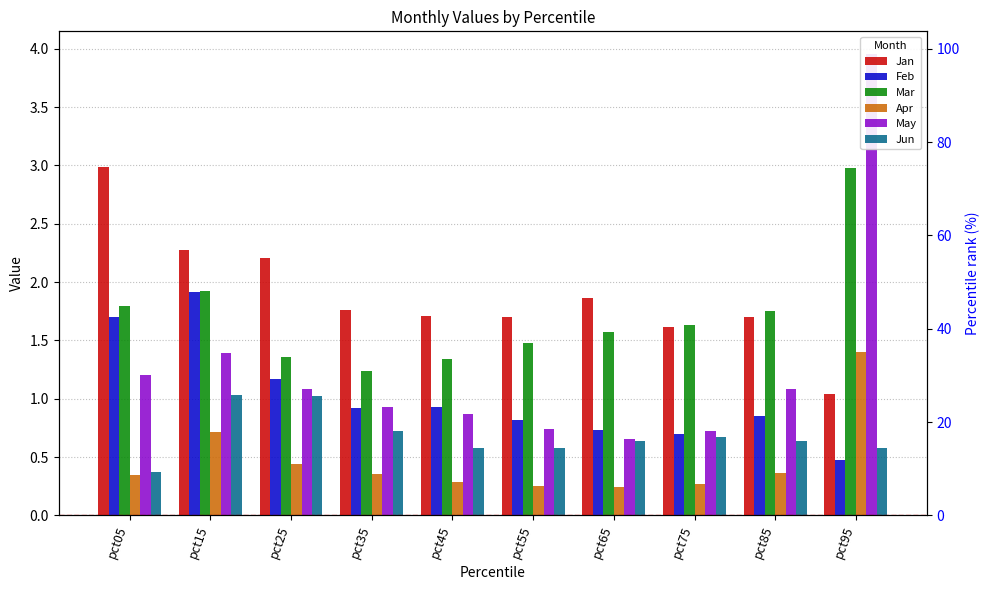

What is the total value across all series at pct95?

10.4